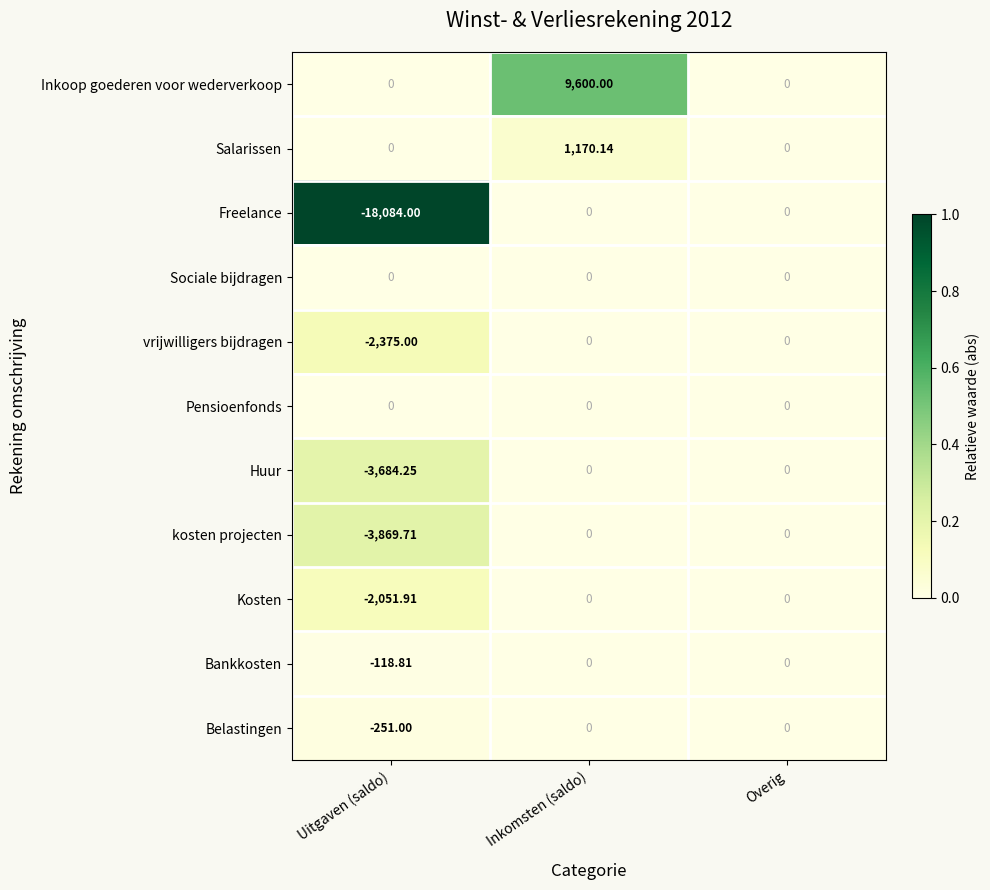

At which category is the sum across all series the highest?

Inkomsten (saldo)